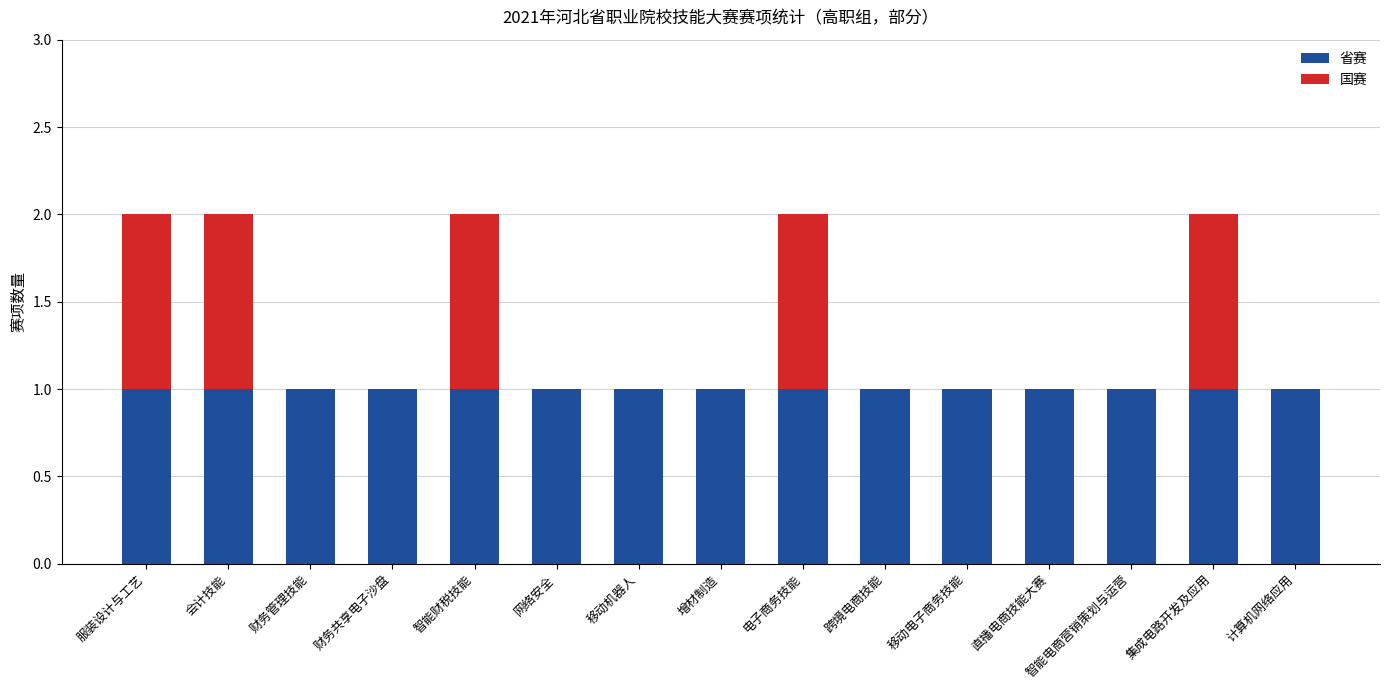

The value of 省赛 at 计算机网络应用 is 1. True or false?

True